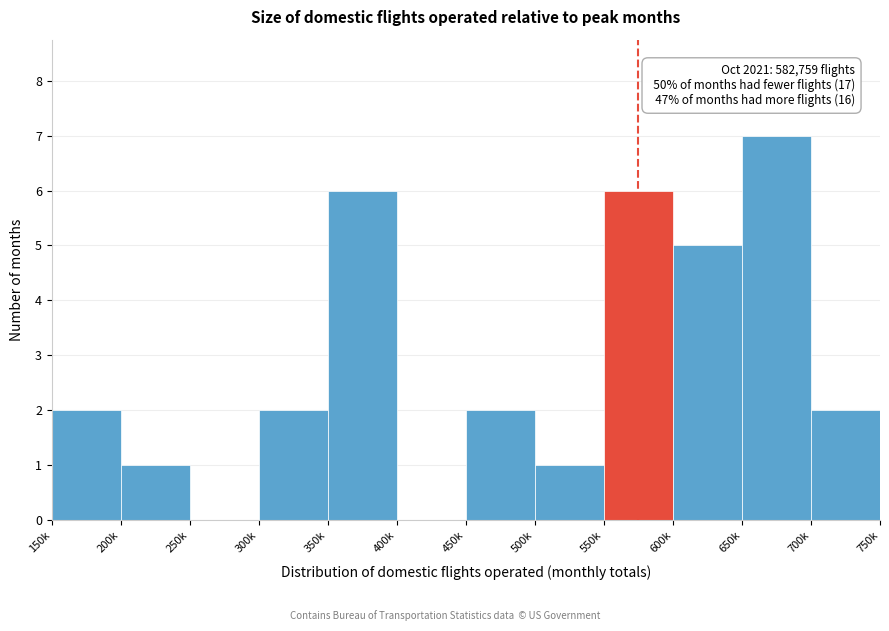

Reading left to right, extract all data points from this chart.

150k=2	200k=1	250k=0	300k=2	350k=6	400k=0	450k=2	500k=1	550k=6	600k=5	650k=7	700k=2